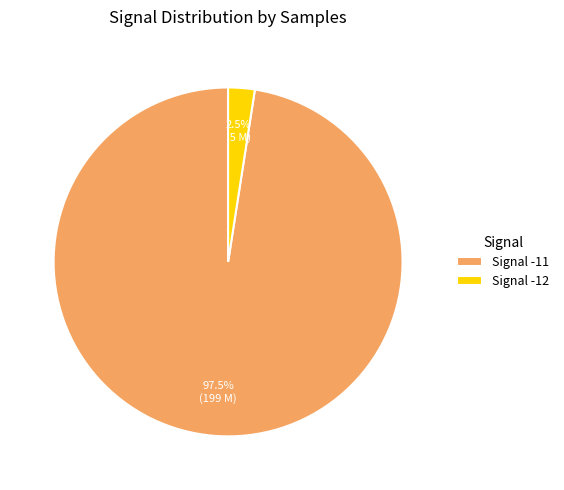

Which has a higher value, Signal -11 or Signal -12?

Signal -11